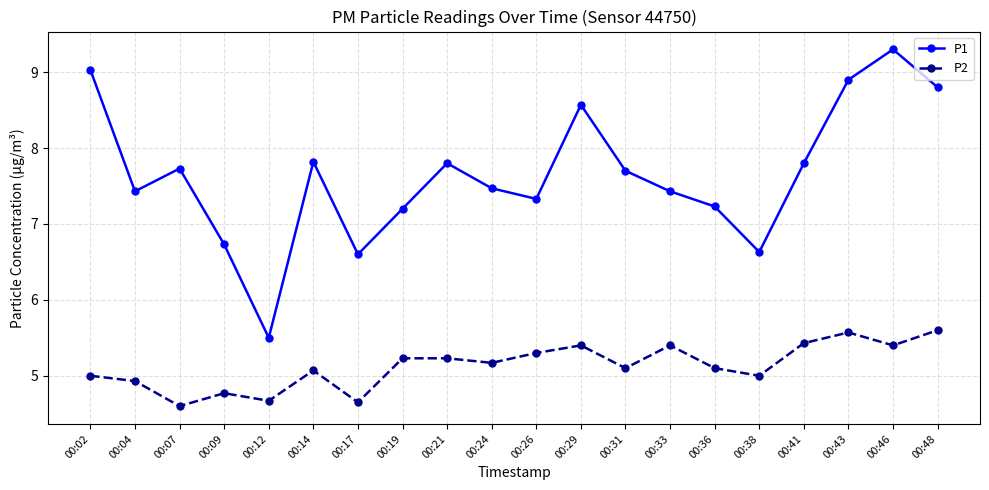

How many interior local peaks does the P1 series have?

5